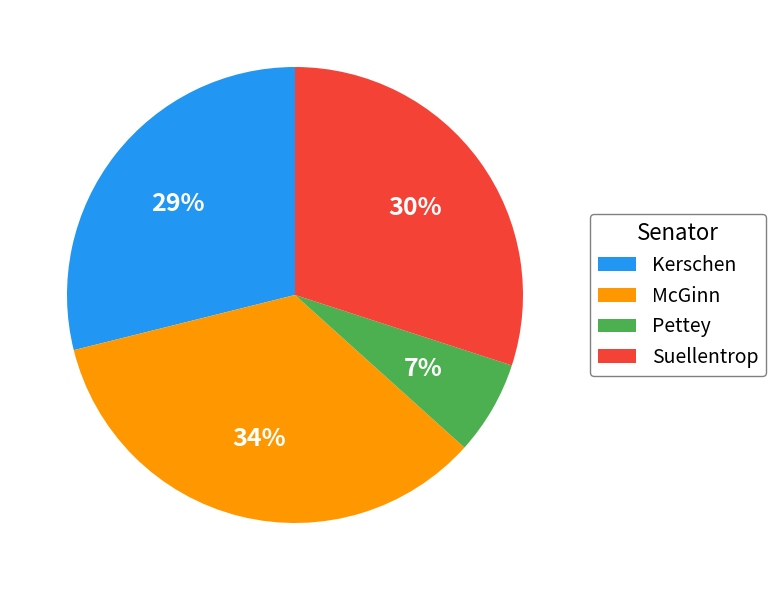

To the nearest percent, what is the difference between the Kerschen and Suellentrop slice percentages?

1%